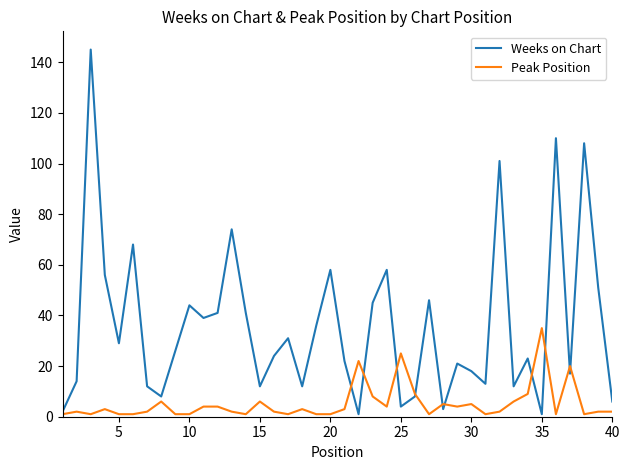

Which series has the widest spread of values?

Weeks on Chart